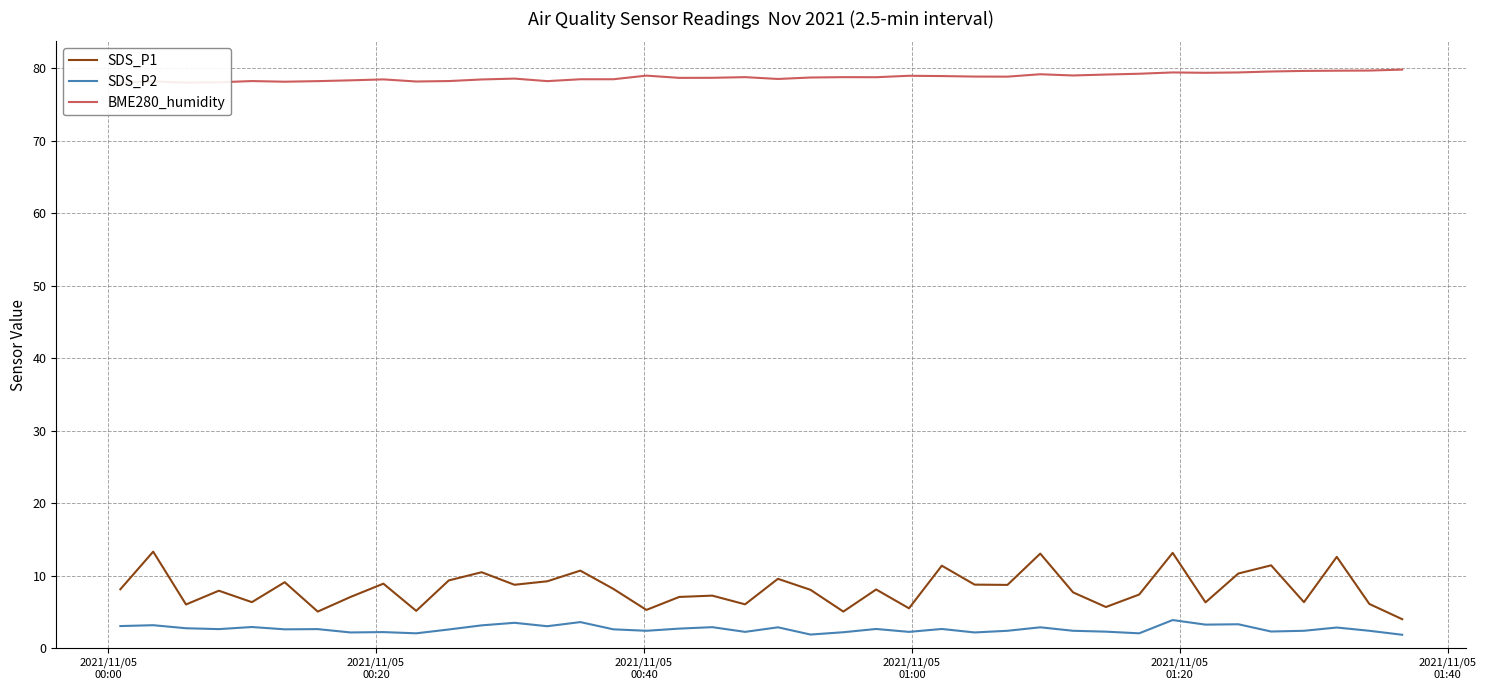

True or false: SDS_P2 and SDS_P1 cross at least once.

False